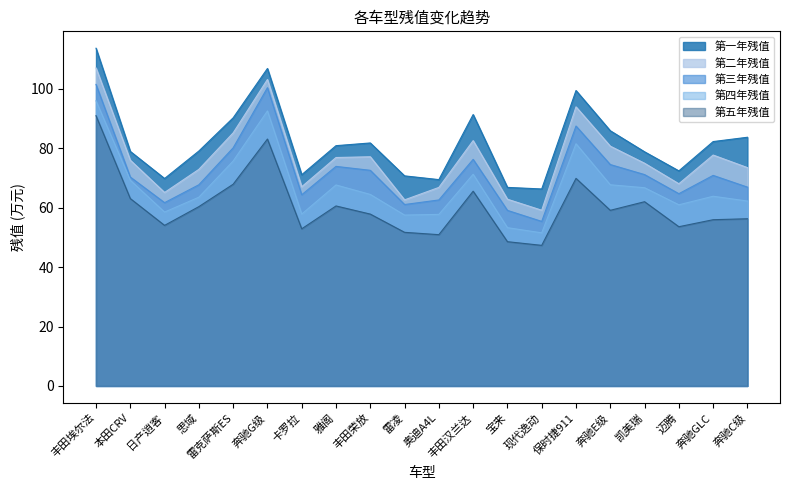

True or false: 第四年残值 and 第一年残值 intersect in this chart.

False